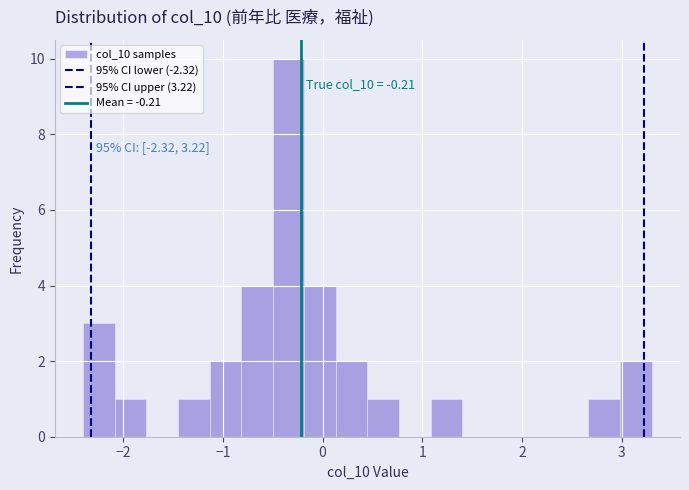

Read against the x-axis, roughly where is the centre of the tallest bar?

-0.3